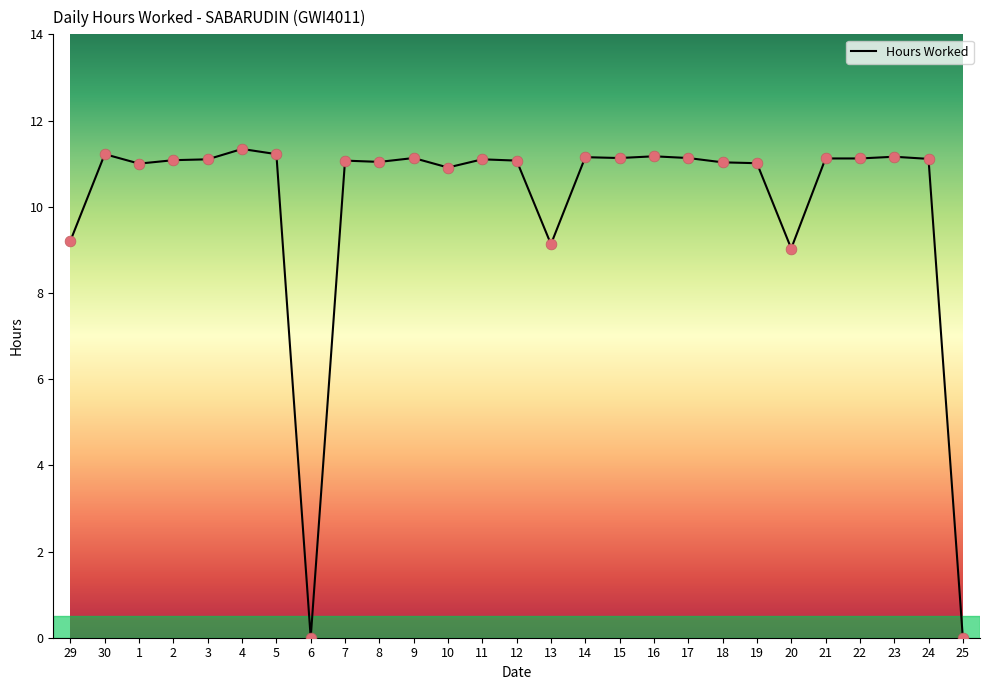

Approximately how many times larger is the value at 20 compared to 22?

0.8